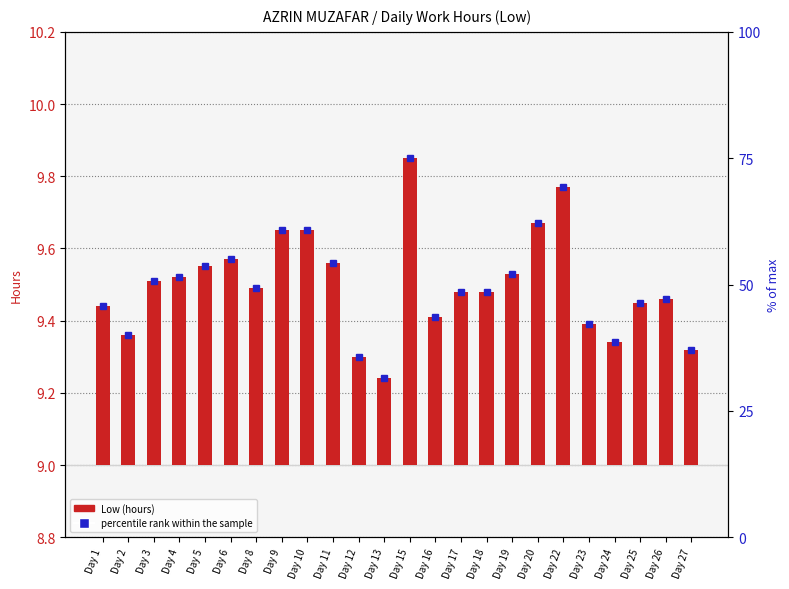

Which label corresponds to the smallest value in the chart?

Day 13